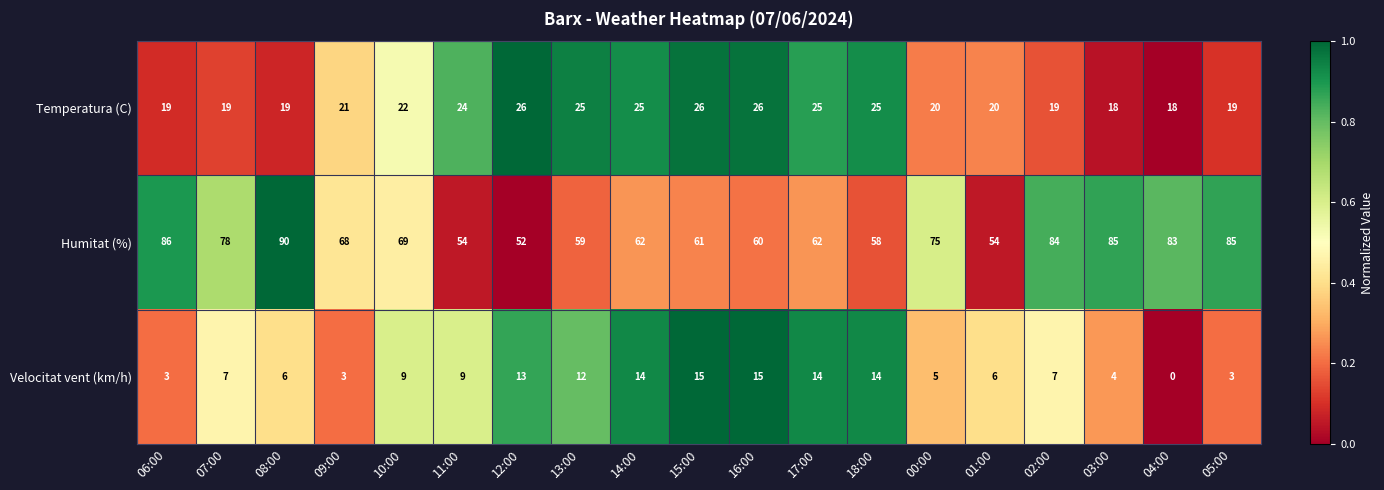

What is the difference between the Humitat (%) values at 05:00 and 08:00?

5